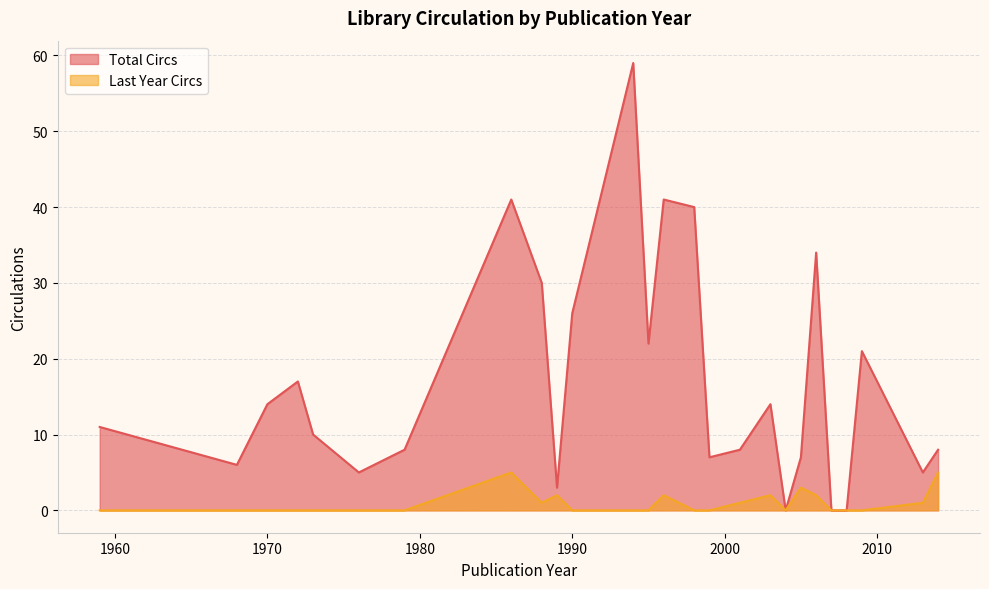

Rank the series by their average value, from highest to lowest.

Total Circs, Last Year Circs